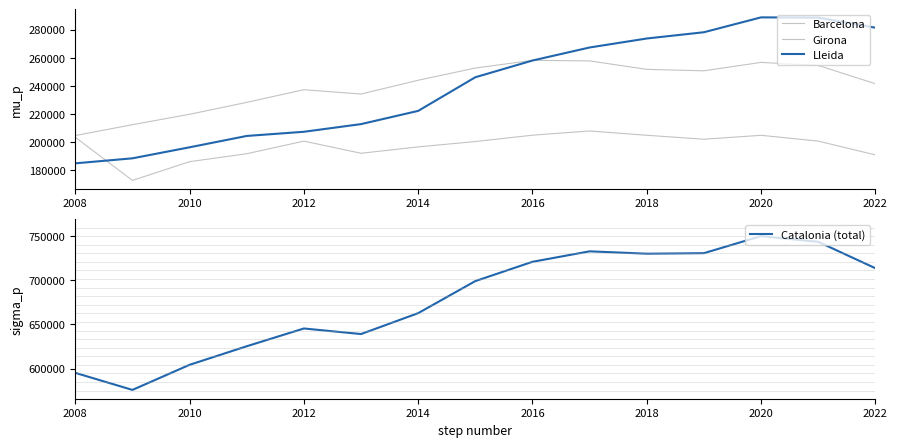

The value of Catalonia (total) at 2008 is 896943. True or false?

False